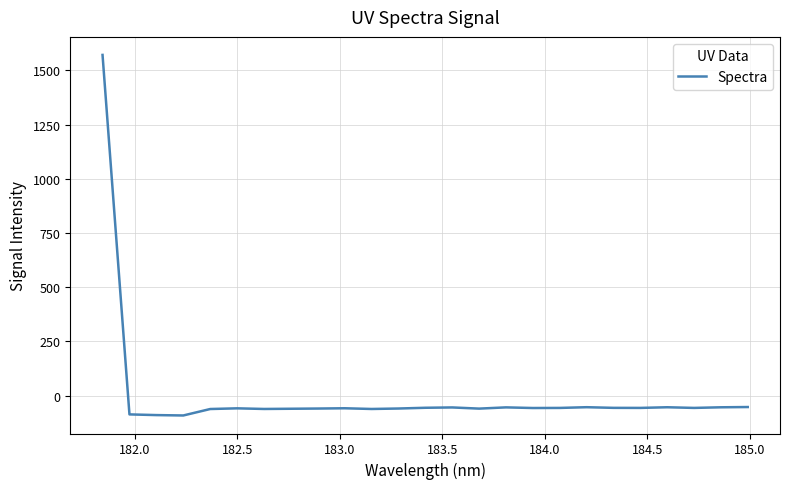

What is the difference between the maximum and second lowest values?

1661.8